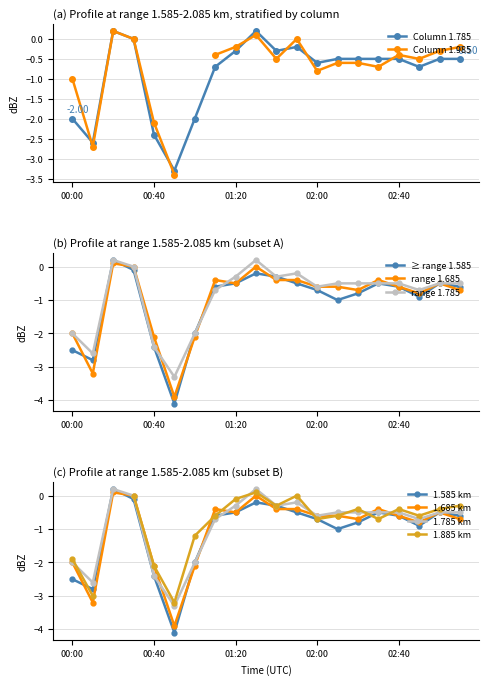

The range 1.785 series shows -2.0 at 00:00. True or false?

True